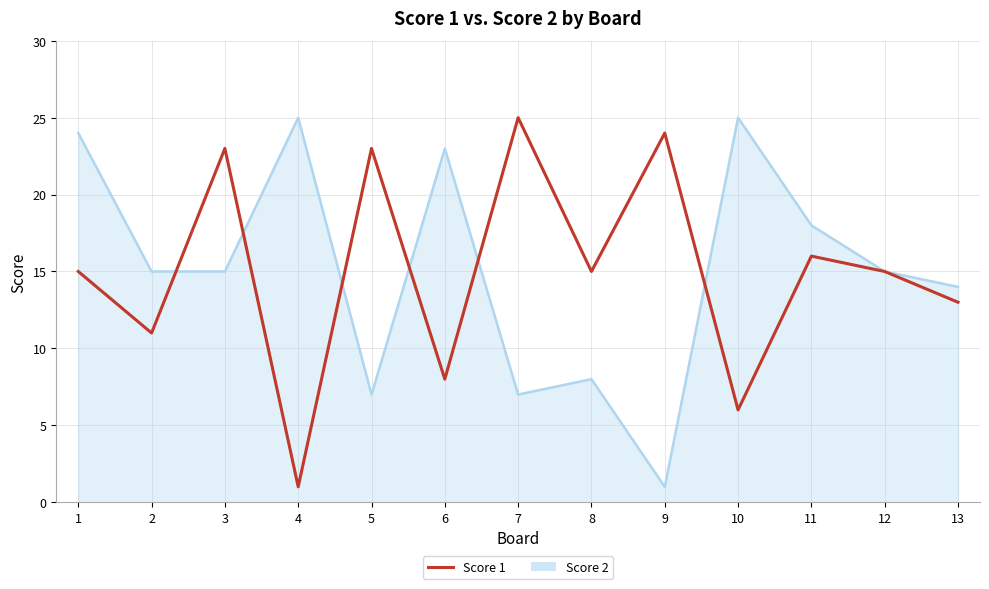

Reading left to right, list all the values displayed in this chart.

Score 2: 24	15	15	25	7	23	7	8	1	25	18	15	14
Score 1: 15	11	23	1	23	8	25	15	24	6	16	15	13